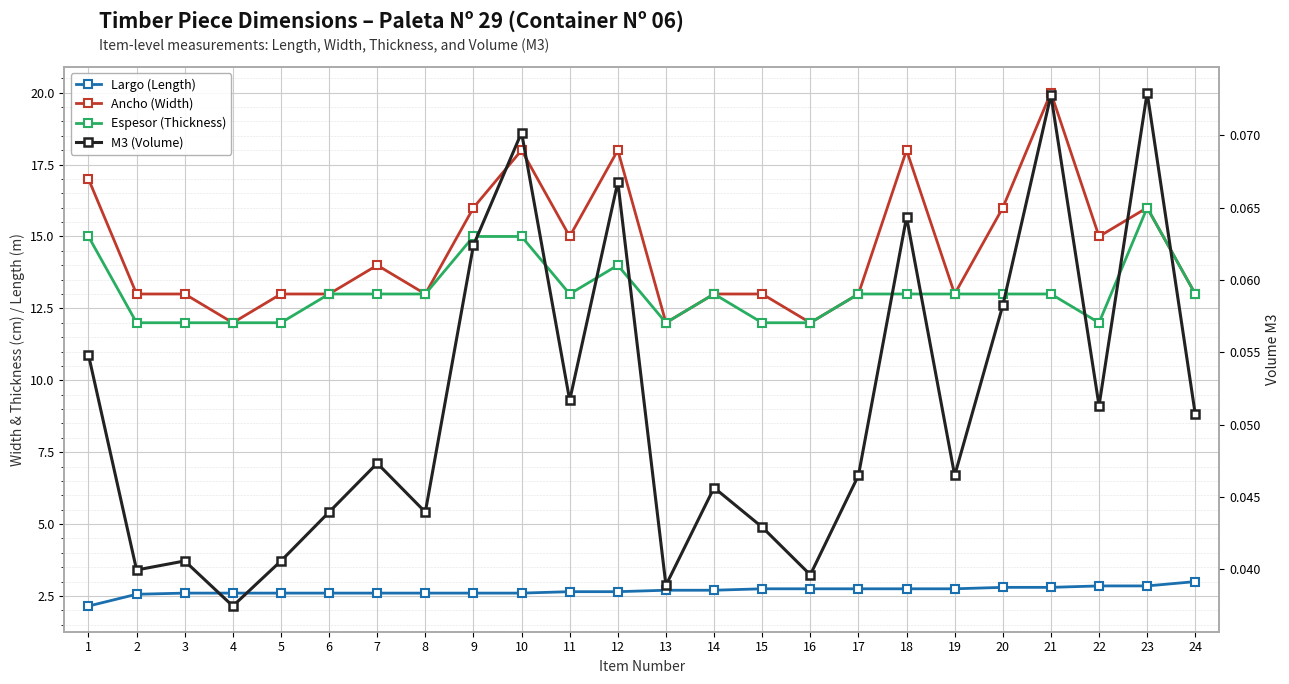

Reading right to left, extract all data points from this chart.

Largo (Length): 24=3.0	23=2.9	22=2.9	21=2.8	20=2.8	19=2.8	18=2.8	17=2.8	16=2.8	15=2.8	14=2.7	13=2.7	12=2.6	11=2.6	10=2.6	9=2.6	8=2.6	7=2.6	6=2.6	5=2.6	4=2.6	3=2.6	2=2.6	1=2.1
Ancho (Width): 24=13.0	23=16.0	22=15.0	21=20.0	20=16.0	19=13.0	18=18.0	17=13.0	16=12.0	15=13.0	14=13.0	13=12.0	12=18.0	11=15.0	10=18.0	9=16.0	8=13.0	7=14.0	6=13.0	5=13.0	4=12.0	3=13.0	2=13.0	1=17.0
Espesor (Thickness): 24=13.0	23=16.0	22=12.0	21=13.0	20=13.0	19=13.0	18=13.0	17=13.0	16=12.0	15=12.0	14=13.0	13=12.0	12=14.0	11=13.0	10=15.0	9=15.0	8=13.0	7=13.0	6=13.0	5=12.0	4=12.0	3=12.0	2=12.0	1=15.0
M3 (Volume): 24=0.1	23=0.1	22=0.1	21=0.1	20=0.1	19=0.0	18=0.1	17=0.0	16=0.0	15=0.0	14=0.0	13=0.0	12=0.1	11=0.1	10=0.1	9=0.1	8=0.0	7=0.0	6=0.0	5=0.0	4=0.0	3=0.0	2=0.0	1=0.1